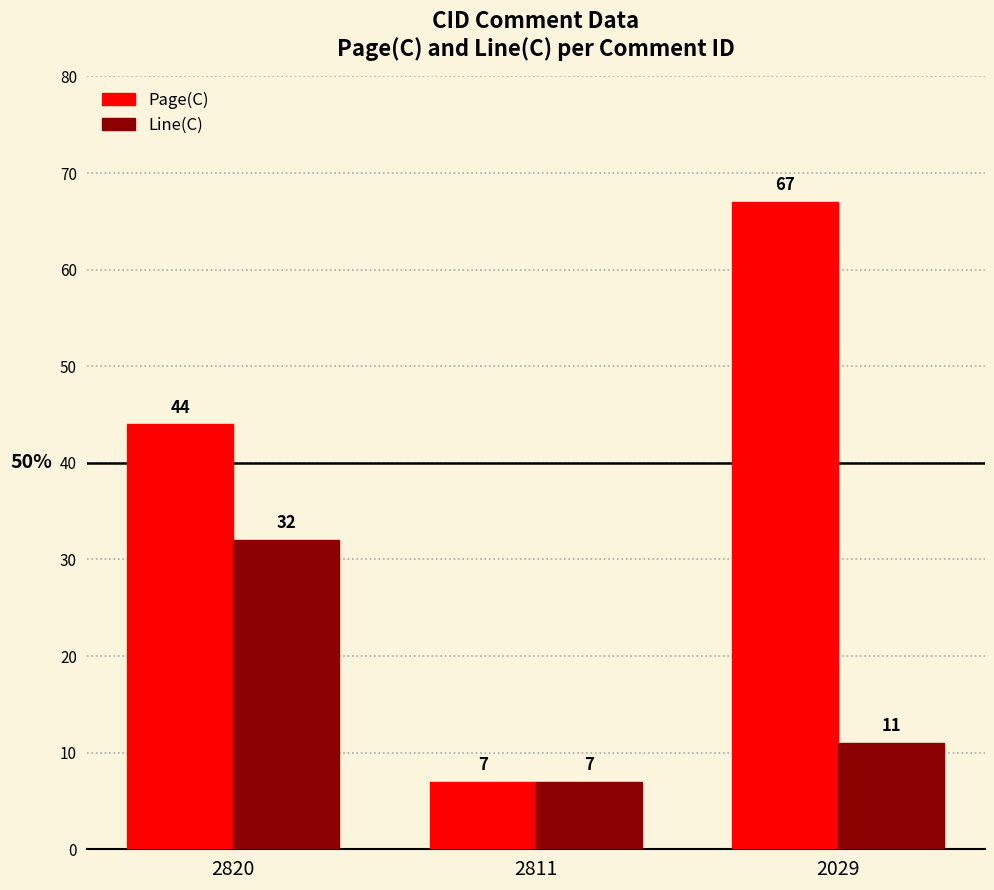

How many Page(C) values are between 7 and 67?

3